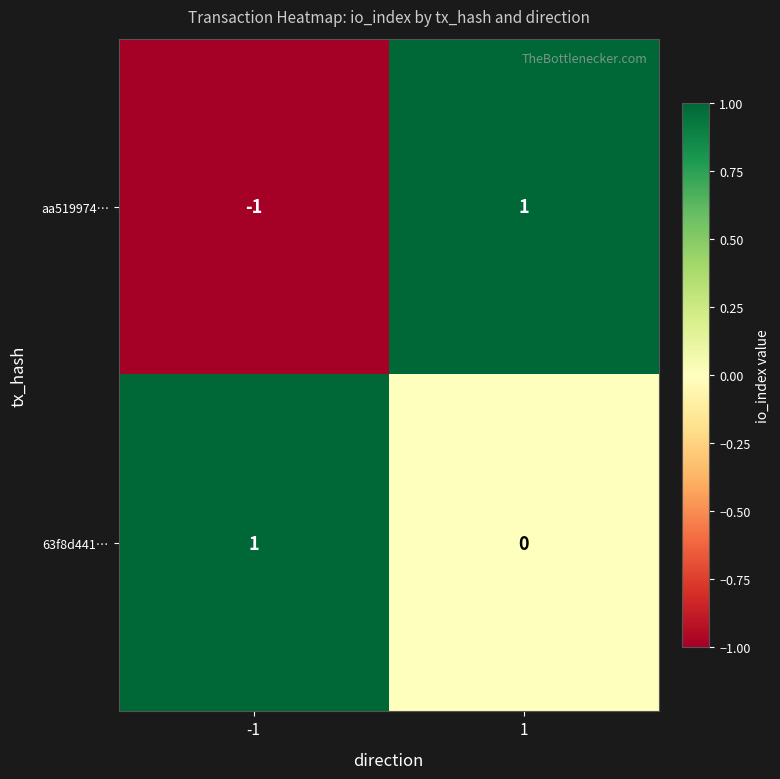

How many series are shown in this chart?

2